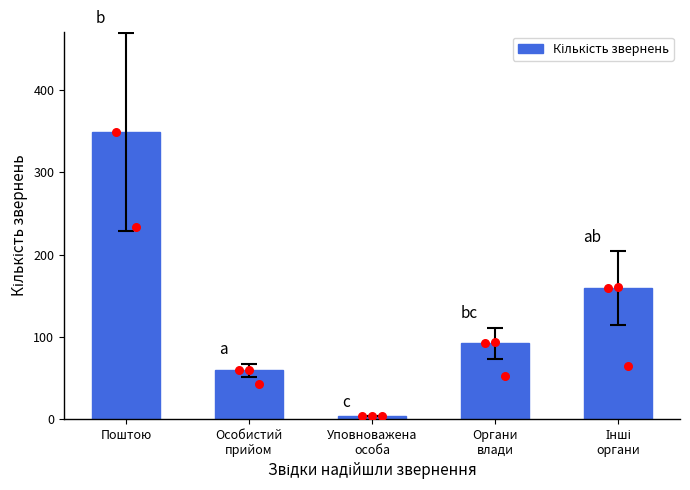

What is the change in value from Особистий
прийом to Органи
влади?

+33